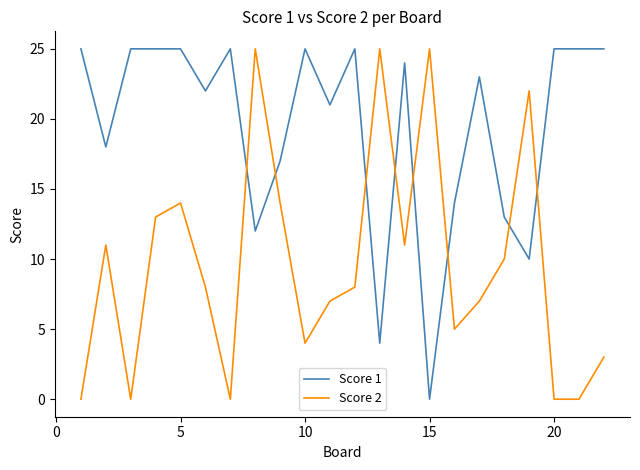

What is the average value of the Score 2 series?

10